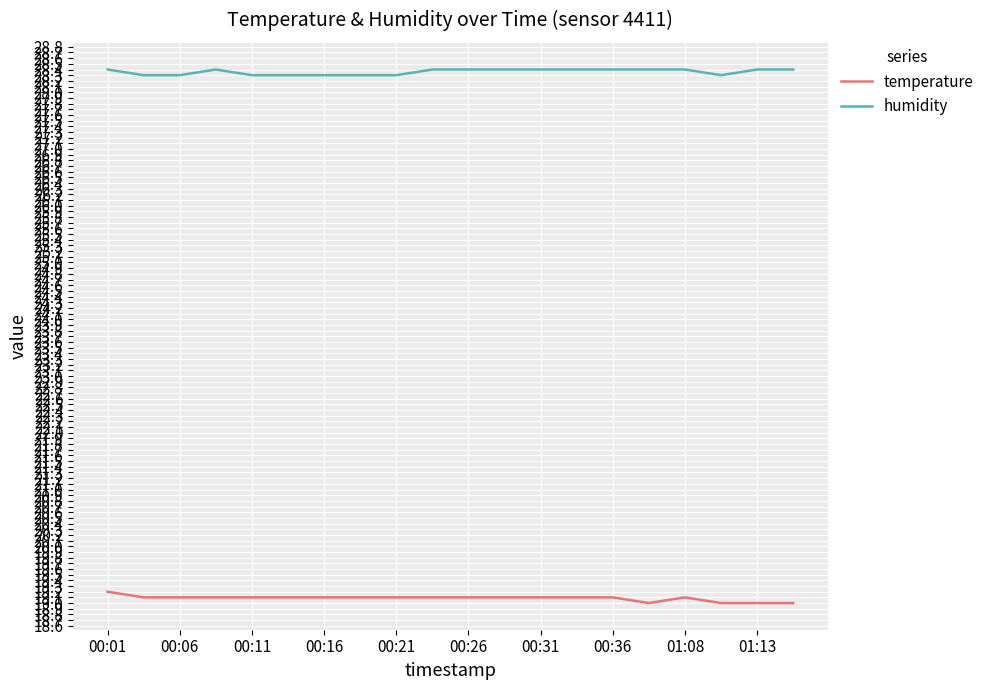

Which series has the widest spread of values?

temperature